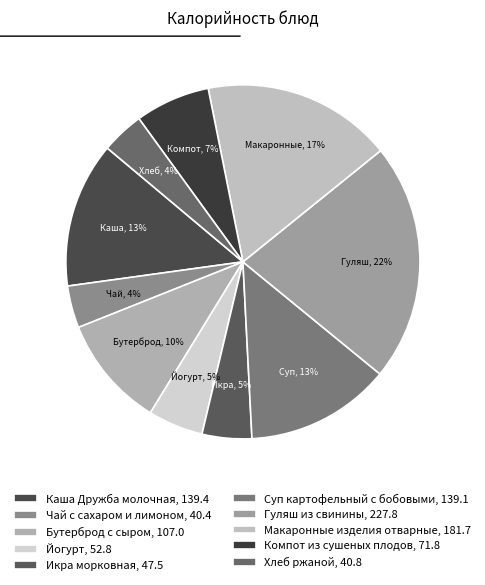

Is there a majority slice in this chart?

No